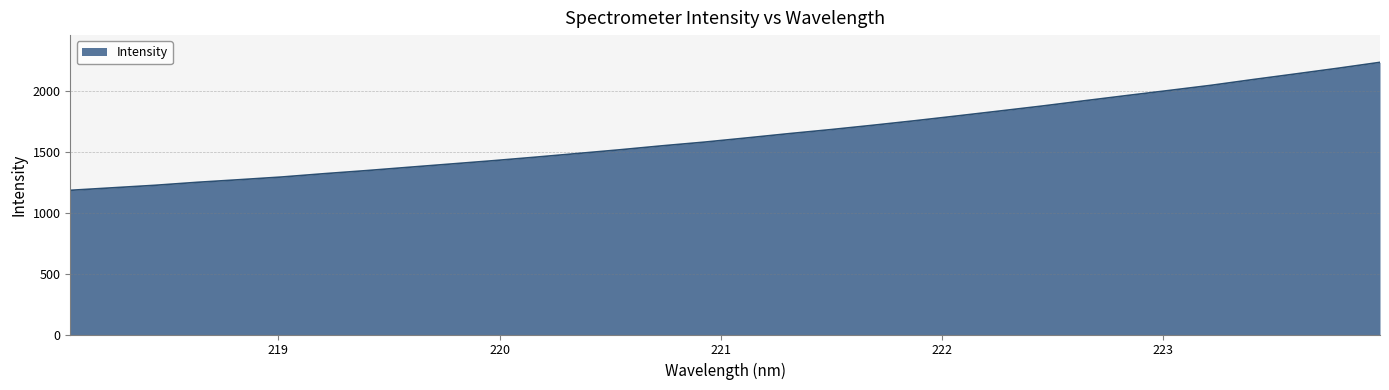

What is the smallest value displayed?

1183.9